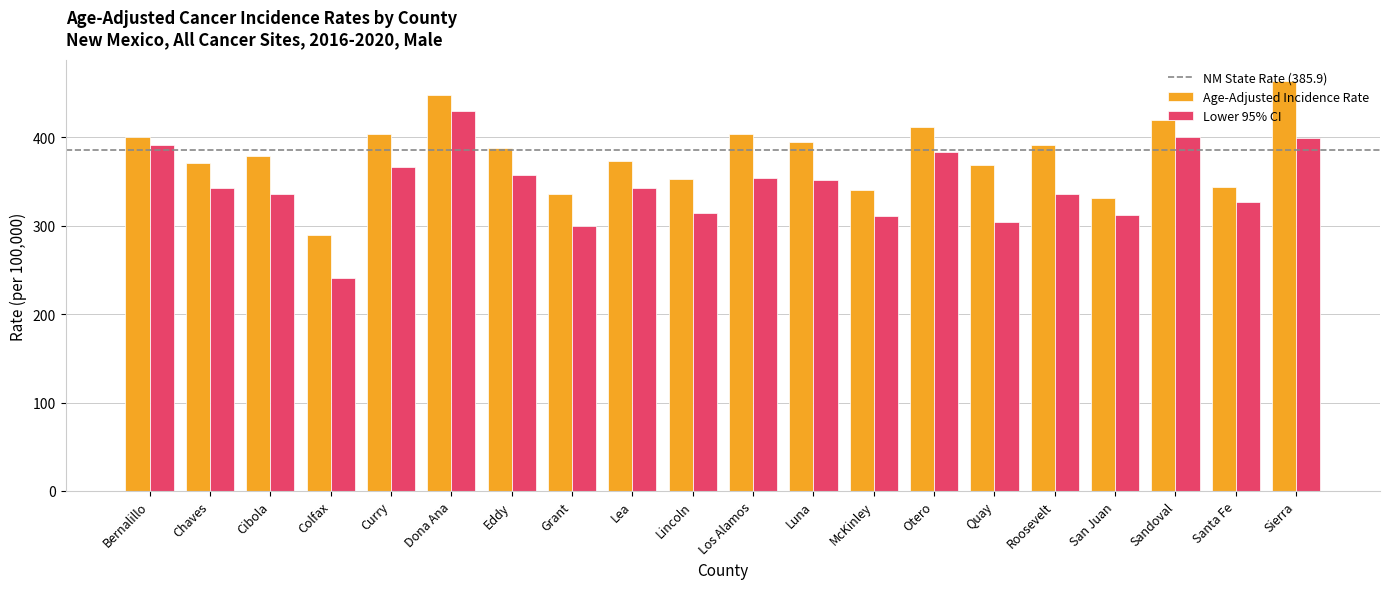

What is the total value across all series at Cibola?

715.1